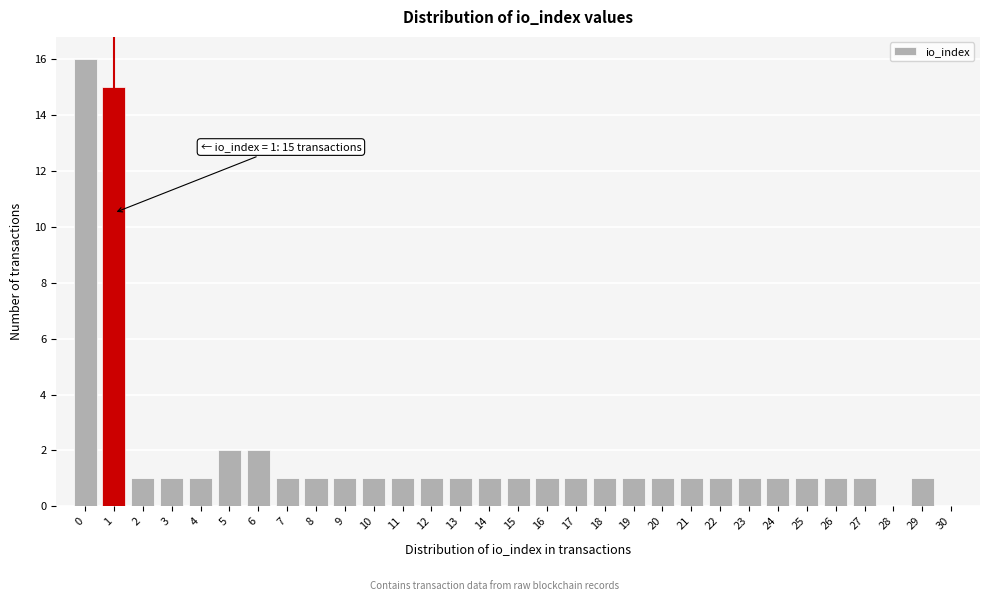

Is it true that the value at 5 is 1?

False